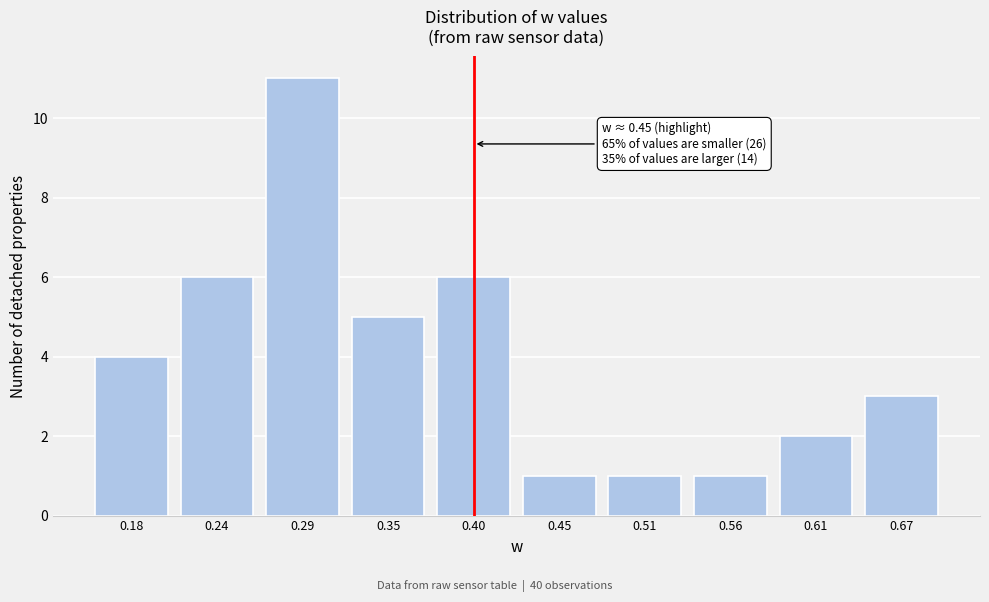

Reading right to left, list all the values displayed in this chart.

0.67=3	0.61=2	0.56=1	0.51=1	0.45=1	0.40=6	0.35=5	0.29=11	0.24=6	0.18=4